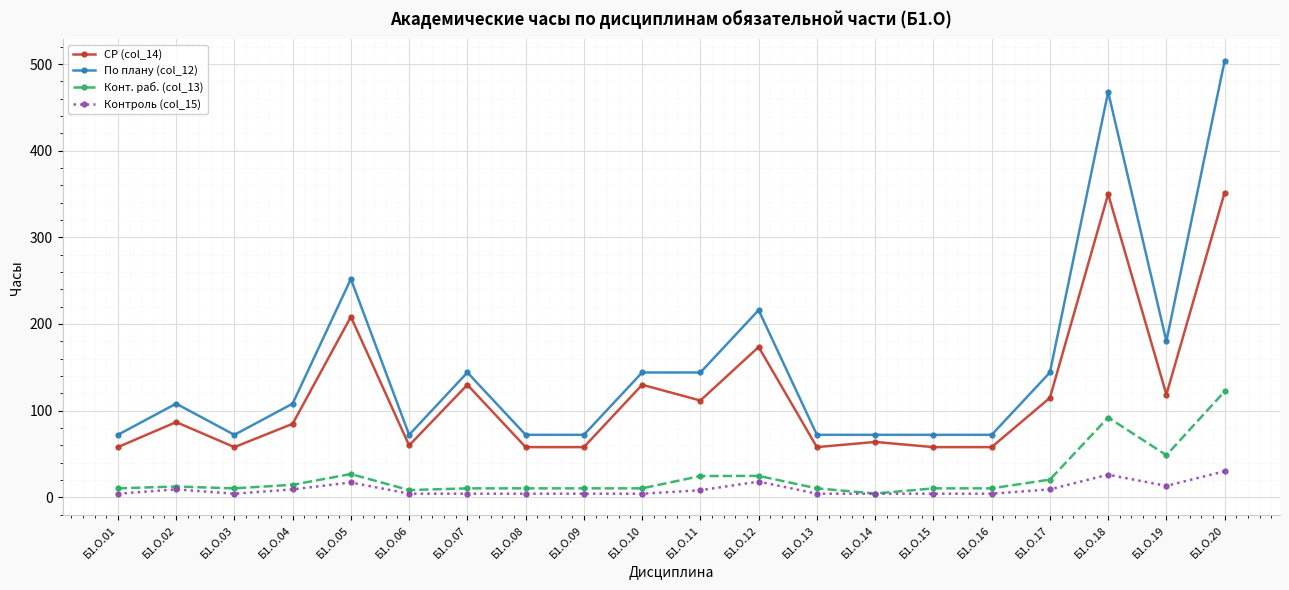

At which category does Контроль (col_15) reach its first local peak?

Б1.О.02